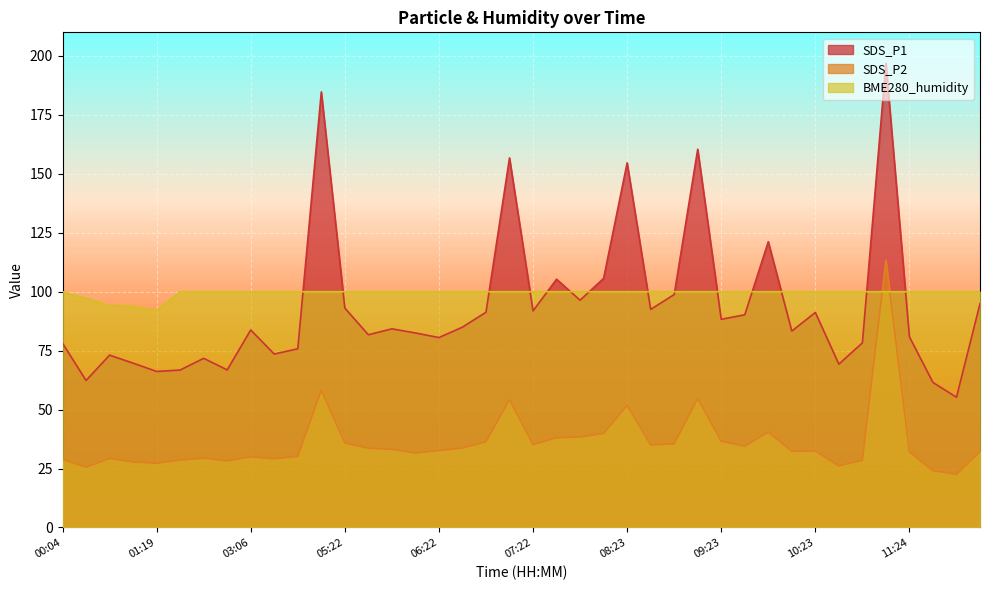

Where is the first local minimum for SDS_P1?

00:19